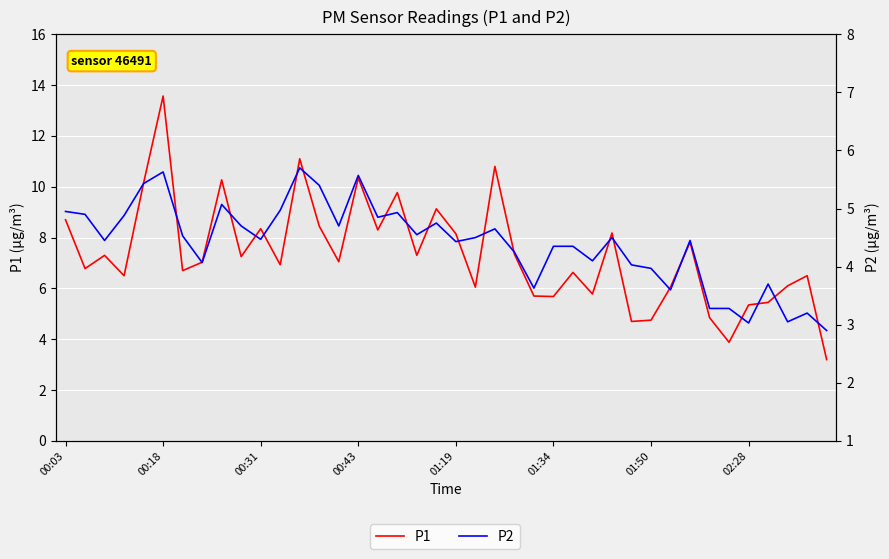

What is the difference between the maximum and minimum values in the P2 series?

2.8